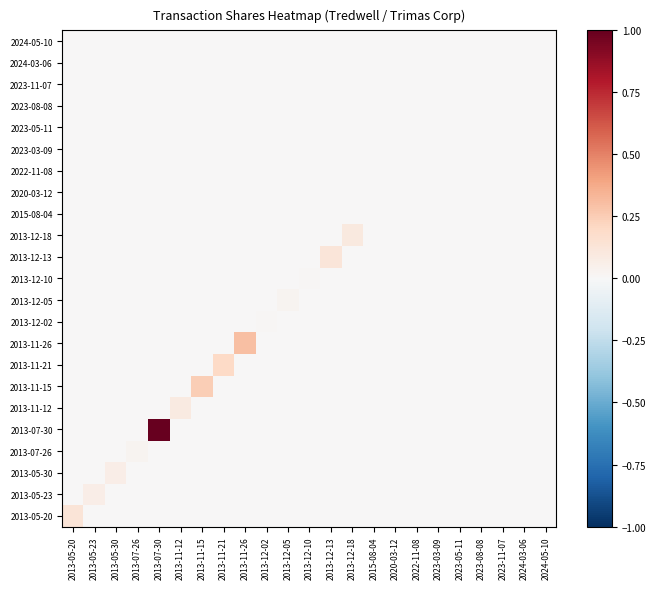

Reading right to left, extract all data points from this chart.

2024-05-10: 2024-05-10=0.0	2024-03-06=0.0	2023-11-07=0.0	2023-08-08=0.0	2023-05-11=0.0	2023-03-09=0.0	2022-11-08=0.0	2020-03-12=0.0	2015-08-04=0.0	2013-12-18=0.0	2013-12-13=0.0	2013-12-10=0.0	2013-12-05=0.0	2013-12-02=0.0	2013-11-26=0.0	2013-11-21=0.0	2013-11-15=0.0	2013-11-12=0.0	2013-07-30=0.0	2013-07-26=0.0	2013-05-30=0.0	2013-05-23=0.0	2013-05-20=0.0
2024-03-06: 2024-05-10=0.0	2024-03-06=0.0	2023-11-07=0.0	2023-08-08=0.0	2023-05-11=0.0	2023-03-09=0.0	2022-11-08=0.0	2020-03-12=0.0	2015-08-04=0.0	2013-12-18=0.0	2013-12-13=0.0	2013-12-10=0.0	2013-12-05=0.0	2013-12-02=0.0	2013-11-26=0.0	2013-11-21=0.0	2013-11-15=0.0	2013-11-12=0.0	2013-07-30=0.0	2013-07-26=0.0	2013-05-30=0.0	2013-05-23=0.0	2013-05-20=0.0
2023-11-07: 2024-05-10=0.0	2024-03-06=0.0	2023-11-07=0.0	2023-08-08=0.0	2023-05-11=0.0	2023-03-09=0.0	2022-11-08=0.0	2020-03-12=0.0	2015-08-04=0.0	2013-12-18=0.0	2013-12-13=0.0	2013-12-10=0.0	2013-12-05=0.0	2013-12-02=0.0	2013-11-26=0.0	2013-11-21=0.0	2013-11-15=0.0	2013-11-12=0.0	2013-07-30=0.0	2013-07-26=0.0	2013-05-30=0.0	2013-05-23=0.0	2013-05-20=0.0
2023-08-08: 2024-05-10=0.0	2024-03-06=0.0	2023-11-07=0.0	2023-08-08=0.0	2023-05-11=0.0	2023-03-09=0.0	2022-11-08=0.0	2020-03-12=0.0	2015-08-04=0.0	2013-12-18=0.0	2013-12-13=0.0	2013-12-10=0.0	2013-12-05=0.0	2013-12-02=0.0	2013-11-26=0.0	2013-11-21=0.0	2013-11-15=0.0	2013-11-12=0.0	2013-07-30=0.0	2013-07-26=0.0	2013-05-30=0.0	2013-05-23=0.0	2013-05-20=0.0
2023-05-11: 2024-05-10=0.0	2024-03-06=0.0	2023-11-07=0.0	2023-08-08=0.0	2023-05-11=0.0	2023-03-09=0.0	2022-11-08=0.0	2020-03-12=0.0	2015-08-04=0.0	2013-12-18=0.0	2013-12-13=0.0	2013-12-10=0.0	2013-12-05=0.0	2013-12-02=0.0	2013-11-26=0.0	2013-11-21=0.0	2013-11-15=0.0	2013-11-12=0.0	2013-07-30=0.0	2013-07-26=0.0	2013-05-30=0.0	2013-05-23=0.0	2013-05-20=0.0
2023-03-09: 2024-05-10=0.0	2024-03-06=0.0	2023-11-07=0.0	2023-08-08=0.0	2023-05-11=0.0	2023-03-09=0.0	2022-11-08=0.0	2020-03-12=0.0	2015-08-04=0.0	2013-12-18=0.0	2013-12-13=0.0	2013-12-10=0.0	2013-12-05=0.0	2013-12-02=0.0	2013-11-26=0.0	2013-11-21=0.0	2013-11-15=0.0	2013-11-12=0.0	2013-07-30=0.0	2013-07-26=0.0	2013-05-30=0.0	2013-05-23=0.0	2013-05-20=0.0
2022-11-08: 2024-05-10=0.0	2024-03-06=0.0	2023-11-07=0.0	2023-08-08=0.0	2023-05-11=0.0	2023-03-09=0.0	2022-11-08=0.0	2020-03-12=0.0	2015-08-04=0.0	2013-12-18=0.0	2013-12-13=0.0	2013-12-10=0.0	2013-12-05=0.0	2013-12-02=0.0	2013-11-26=0.0	2013-11-21=0.0	2013-11-15=0.0	2013-11-12=0.0	2013-07-30=0.0	2013-07-26=0.0	2013-05-30=0.0	2013-05-23=0.0	2013-05-20=0.0
2020-03-12: 2024-05-10=0.0	2024-03-06=0.0	2023-11-07=0.0	2023-08-08=0.0	2023-05-11=0.0	2023-03-09=0.0	2022-11-08=0.0	2020-03-12=0.0	2015-08-04=0.0	2013-12-18=0.0	2013-12-13=0.0	2013-12-10=0.0	2013-12-05=0.0	2013-12-02=0.0	2013-11-26=0.0	2013-11-21=0.0	2013-11-15=0.0	2013-11-12=0.0	2013-07-30=0.0	2013-07-26=0.0	2013-05-30=0.0	2013-05-23=0.0	2013-05-20=0.0
2015-08-04: 2024-05-10=0.0	2024-03-06=0.0	2023-11-07=0.0	2023-08-08=0.0	2023-05-11=0.0	2023-03-09=0.0	2022-11-08=0.0	2020-03-12=0.0	2015-08-04=0.0	2013-12-18=0.0	2013-12-13=0.0	2013-12-10=0.0	2013-12-05=0.0	2013-12-02=0.0	2013-11-26=0.0	2013-11-21=0.0	2013-11-15=0.0	2013-11-12=0.0	2013-07-30=0.0	2013-07-26=0.0	2013-05-30=0.0	2013-05-23=0.0	2013-05-20=0.0
2013-12-18: 2024-05-10=0.0	2024-03-06=0.0	2023-11-07=0.0	2023-08-08=0.0	2023-05-11=0.0	2023-03-09=0.0	2022-11-08=0.0	2020-03-12=0.0	2015-08-04=0.0	2013-12-18=0.1	2013-12-13=0.0	2013-12-10=0.0	2013-12-05=0.0	2013-12-02=0.0	2013-11-26=0.0	2013-11-21=0.0	2013-11-15=0.0	2013-11-12=0.0	2013-07-30=0.0	2013-07-26=0.0	2013-05-30=0.0	2013-05-23=0.0	2013-05-20=0.0
2013-12-13: 2024-05-10=0.0	2024-03-06=0.0	2023-11-07=0.0	2023-08-08=0.0	2023-05-11=0.0	2023-03-09=0.0	2022-11-08=0.0	2020-03-12=0.0	2015-08-04=0.0	2013-12-18=0.0	2013-12-13=0.1	2013-12-10=0.0	2013-12-05=0.0	2013-12-02=0.0	2013-11-26=0.0	2013-11-21=0.0	2013-11-15=0.0	2013-11-12=0.0	2013-07-30=0.0	2013-07-26=0.0	2013-05-30=0.0	2013-05-23=0.0	2013-05-20=0.0
2013-12-10: 2024-05-10=0.0	2024-03-06=0.0	2023-11-07=0.0	2023-08-08=0.0	2023-05-11=0.0	2023-03-09=0.0	2022-11-08=0.0	2020-03-12=0.0	2015-08-04=0.0	2013-12-18=0.0	2013-12-13=0.0	2013-12-10=0.0	2013-12-05=0.0	2013-12-02=0.0	2013-11-26=0.0	2013-11-21=0.0	2013-11-15=0.0	2013-11-12=0.0	2013-07-30=0.0	2013-07-26=0.0	2013-05-30=0.0	2013-05-23=0.0	2013-05-20=0.0
2013-12-05: 2024-05-10=0.0	2024-03-06=0.0	2023-11-07=0.0	2023-08-08=0.0	2023-05-11=0.0	2023-03-09=0.0	2022-11-08=0.0	2020-03-12=0.0	2015-08-04=0.0	2013-12-18=0.0	2013-12-13=0.0	2013-12-10=0.0	2013-12-05=0.0	2013-12-02=0.0	2013-11-26=0.0	2013-11-21=0.0	2013-11-15=0.0	2013-11-12=0.0	2013-07-30=0.0	2013-07-26=0.0	2013-05-30=0.0	2013-05-23=0.0	2013-05-20=0.0
2013-12-02: 2024-05-10=0.0	2024-03-06=0.0	2023-11-07=0.0	2023-08-08=0.0	2023-05-11=0.0	2023-03-09=0.0	2022-11-08=0.0	2020-03-12=0.0	2015-08-04=0.0	2013-12-18=0.0	2013-12-13=0.0	2013-12-10=0.0	2013-12-05=0.0	2013-12-02=0.0	2013-11-26=0.0	2013-11-21=0.0	2013-11-15=0.0	2013-11-12=0.0	2013-07-30=0.0	2013-07-26=0.0	2013-05-30=0.0	2013-05-23=0.0	2013-05-20=0.0
2013-11-26: 2024-05-10=0.0	2024-03-06=0.0	2023-11-07=0.0	2023-08-08=0.0	2023-05-11=0.0	2023-03-09=0.0	2022-11-08=0.0	2020-03-12=0.0	2015-08-04=0.0	2013-12-18=0.0	2013-12-13=0.0	2013-12-10=0.0	2013-12-05=0.0	2013-12-02=0.0	2013-11-26=0.3	2013-11-21=0.0	2013-11-15=0.0	2013-11-12=0.0	2013-07-30=0.0	2013-07-26=0.0	2013-05-30=0.0	2013-05-23=0.0	2013-05-20=0.0
2013-11-21: 2024-05-10=0.0	2024-03-06=0.0	2023-11-07=0.0	2023-08-08=0.0	2023-05-11=0.0	2023-03-09=0.0	2022-11-08=0.0	2020-03-12=0.0	2015-08-04=0.0	2013-12-18=0.0	2013-12-13=0.0	2013-12-10=0.0	2013-12-05=0.0	2013-12-02=0.0	2013-11-26=0.0	2013-11-21=0.2	2013-11-15=0.0	2013-11-12=0.0	2013-07-30=0.0	2013-07-26=0.0	2013-05-30=0.0	2013-05-23=0.0	2013-05-20=0.0
2013-11-15: 2024-05-10=0.0	2024-03-06=0.0	2023-11-07=0.0	2023-08-08=0.0	2023-05-11=0.0	2023-03-09=0.0	2022-11-08=0.0	2020-03-12=0.0	2015-08-04=0.0	2013-12-18=0.0	2013-12-13=0.0	2013-12-10=0.0	2013-12-05=0.0	2013-12-02=0.0	2013-11-26=0.0	2013-11-21=0.0	2013-11-15=0.2	2013-11-12=0.0	2013-07-30=0.0	2013-07-26=0.0	2013-05-30=0.0	2013-05-23=0.0	2013-05-20=0.0
2013-11-12: 2024-05-10=0.0	2024-03-06=0.0	2023-11-07=0.0	2023-08-08=0.0	2023-05-11=0.0	2023-03-09=0.0	2022-11-08=0.0	2020-03-12=0.0	2015-08-04=0.0	2013-12-18=0.0	2013-12-13=0.0	2013-12-10=0.0	2013-12-05=0.0	2013-12-02=0.0	2013-11-26=0.0	2013-11-21=0.0	2013-11-15=0.0	2013-11-12=0.1	2013-07-30=0.0	2013-07-26=0.0	2013-05-30=0.0	2013-05-23=0.0	2013-05-20=0.0
2013-07-30: 2024-05-10=0.0	2024-03-06=0.0	2023-11-07=0.0	2023-08-08=0.0	2023-05-11=0.0	2023-03-09=0.0	2022-11-08=0.0	2020-03-12=0.0	2015-08-04=0.0	2013-12-18=0.0	2013-12-13=0.0	2013-12-10=0.0	2013-12-05=0.0	2013-12-02=0.0	2013-11-26=0.0	2013-11-21=0.0	2013-11-15=0.0	2013-11-12=0.0	2013-07-30=1.0	2013-07-26=0.0	2013-05-30=0.0	2013-05-23=0.0	2013-05-20=0.0
2013-07-26: 2024-05-10=0.0	2024-03-06=0.0	2023-11-07=0.0	2023-08-08=0.0	2023-05-11=0.0	2023-03-09=0.0	2022-11-08=0.0	2020-03-12=0.0	2015-08-04=0.0	2013-12-18=0.0	2013-12-13=0.0	2013-12-10=0.0	2013-12-05=0.0	2013-12-02=0.0	2013-11-26=0.0	2013-11-21=0.0	2013-11-15=0.0	2013-11-12=0.0	2013-07-30=0.0	2013-07-26=0.0	2013-05-30=0.0	2013-05-23=0.0	2013-05-20=0.0
2013-05-30: 2024-05-10=0.0	2024-03-06=0.0	2023-11-07=0.0	2023-08-08=0.0	2023-05-11=0.0	2023-03-09=0.0	2022-11-08=0.0	2020-03-12=0.0	2015-08-04=0.0	2013-12-18=0.0	2013-12-13=0.0	2013-12-10=0.0	2013-12-05=0.0	2013-12-02=0.0	2013-11-26=0.0	2013-11-21=0.0	2013-11-15=0.0	2013-11-12=0.0	2013-07-30=0.0	2013-07-26=0.0	2013-05-30=0.1	2013-05-23=0.0	2013-05-20=0.0
2013-05-23: 2024-05-10=0.0	2024-03-06=0.0	2023-11-07=0.0	2023-08-08=0.0	2023-05-11=0.0	2023-03-09=0.0	2022-11-08=0.0	2020-03-12=0.0	2015-08-04=0.0	2013-12-18=0.0	2013-12-13=0.0	2013-12-10=0.0	2013-12-05=0.0	2013-12-02=0.0	2013-11-26=0.0	2013-11-21=0.0	2013-11-15=0.0	2013-11-12=0.0	2013-07-30=0.0	2013-07-26=0.0	2013-05-30=0.0	2013-05-23=0.1	2013-05-20=0.0
2013-05-20: 2024-05-10=0.0	2024-03-06=0.0	2023-11-07=0.0	2023-08-08=0.0	2023-05-11=0.0	2023-03-09=0.0	2022-11-08=0.0	2020-03-12=0.0	2015-08-04=0.0	2013-12-18=0.0	2013-12-13=0.0	2013-12-10=0.0	2013-12-05=0.0	2013-12-02=0.0	2013-11-26=0.0	2013-11-21=0.0	2013-11-15=0.0	2013-11-12=0.0	2013-07-30=0.0	2013-07-26=0.0	2013-05-30=0.0	2013-05-23=0.0	2013-05-20=0.1